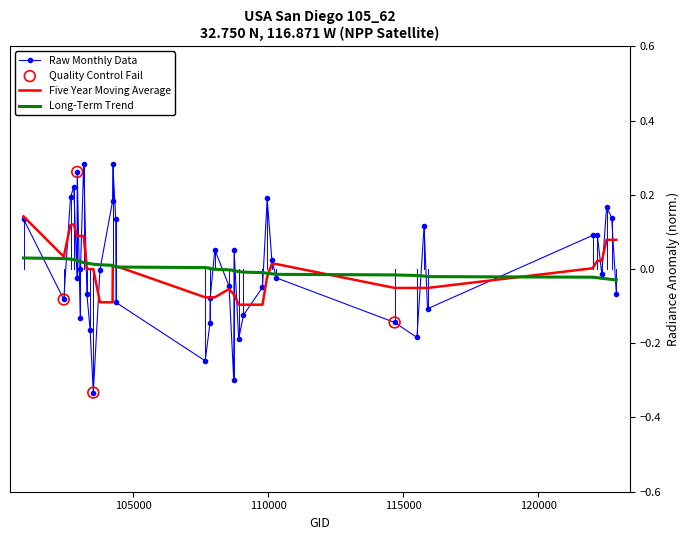

Which series has the widest spread of values?

Raw Monthly Data